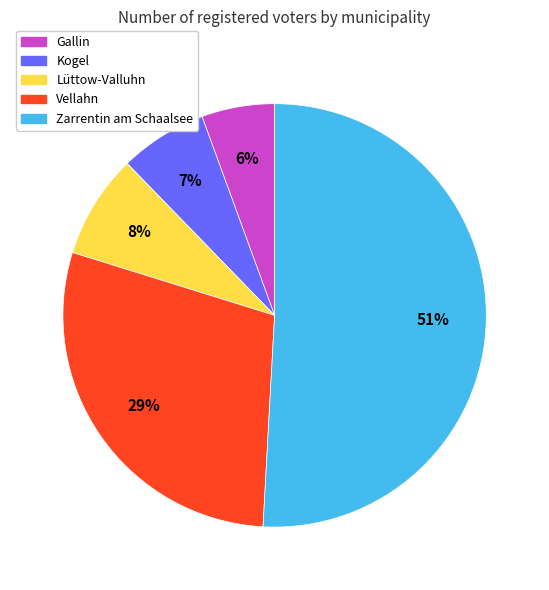

Count the number of slices in the pie.

5